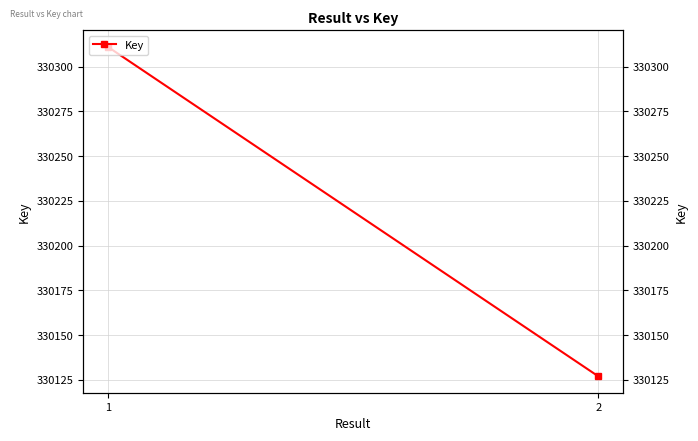

How many series are shown in this chart?

1